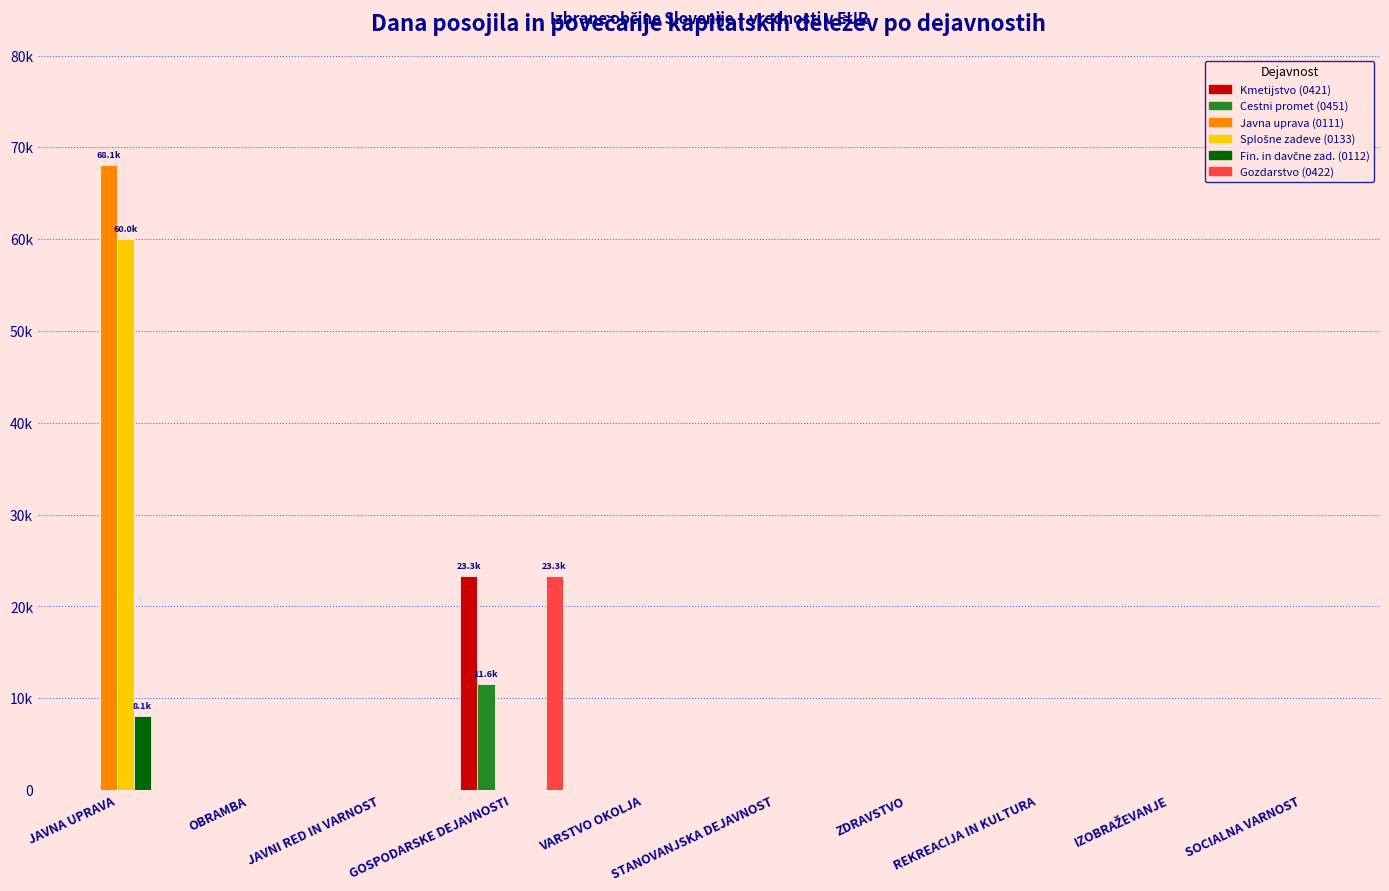

At which category is the sum across all series the highest?

JAVNA UPRAVA